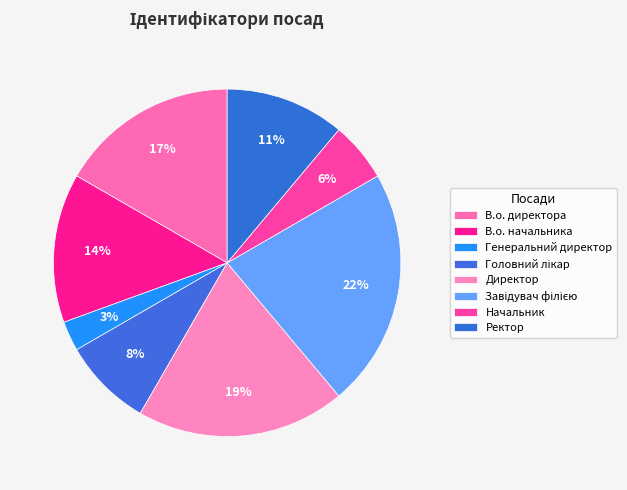

Do В.о. директора and Генеральний директор together represent more than half of the pie?

No